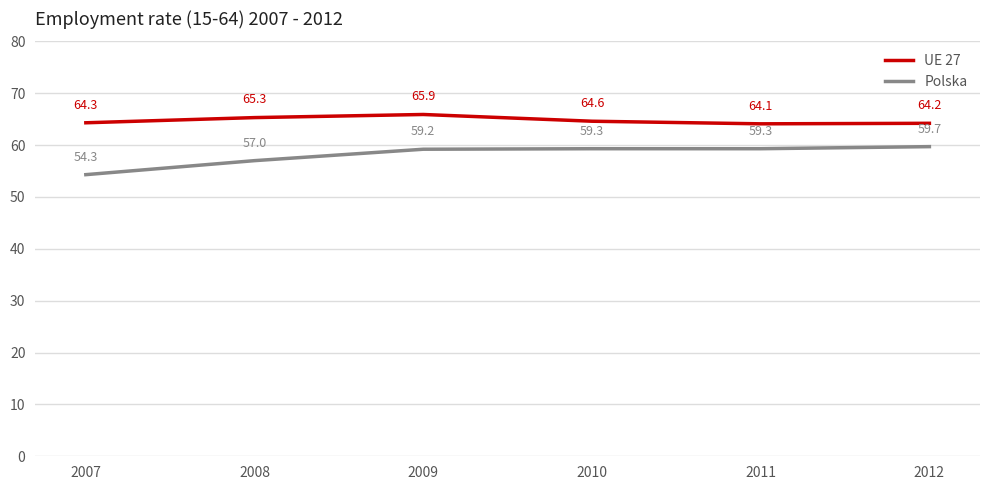

Reading left to right, extract all data points from this chart.

UE 27: 64.3	65.3	65.9	64.6	64.1	64.2
Polska: 54.3	57.0	59.2	59.3	59.3	59.7